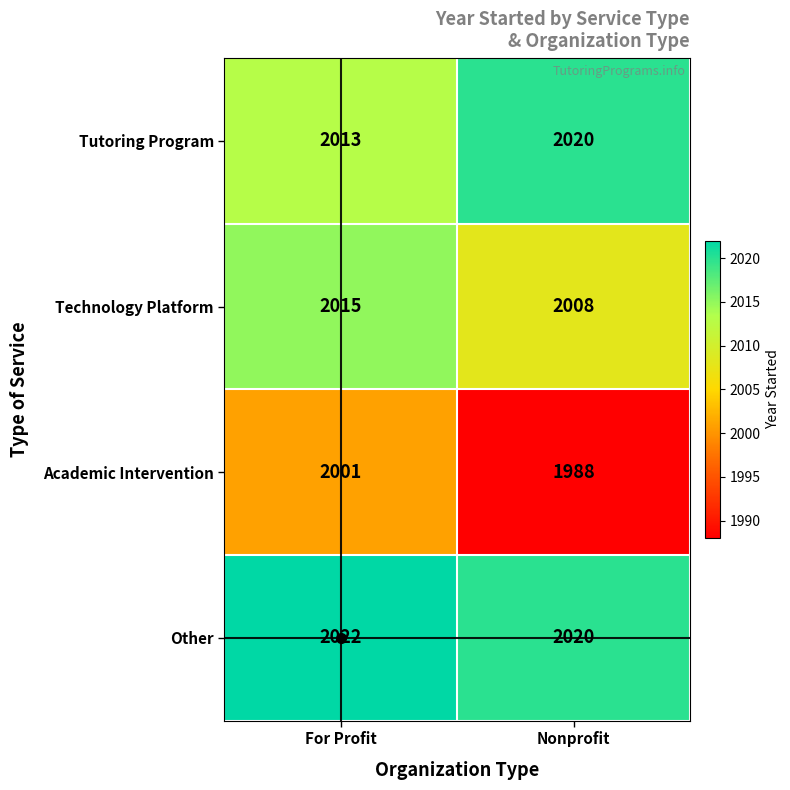

Is it true that Other equals 2022 at For Profit?

True